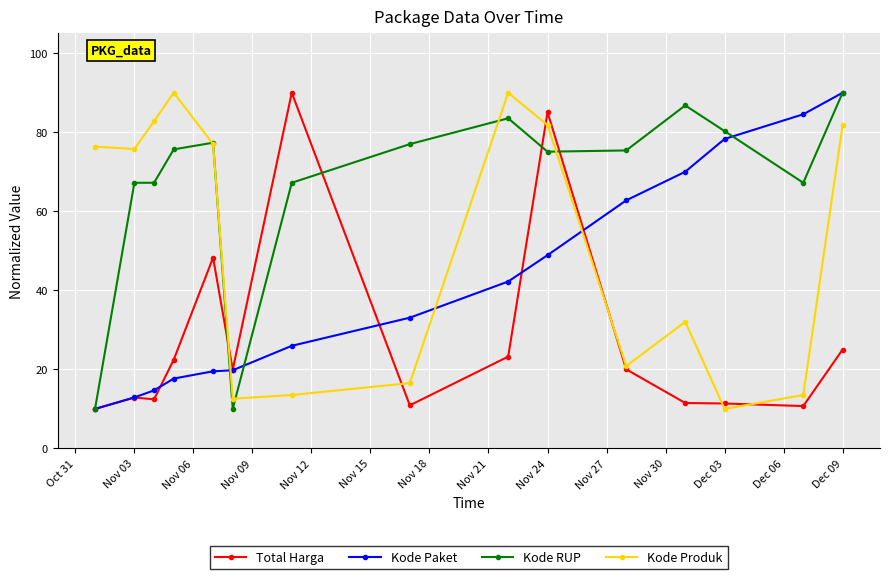

Which series ends up on top after the final intersection of Kode Produk and Total Harga?

Kode Produk